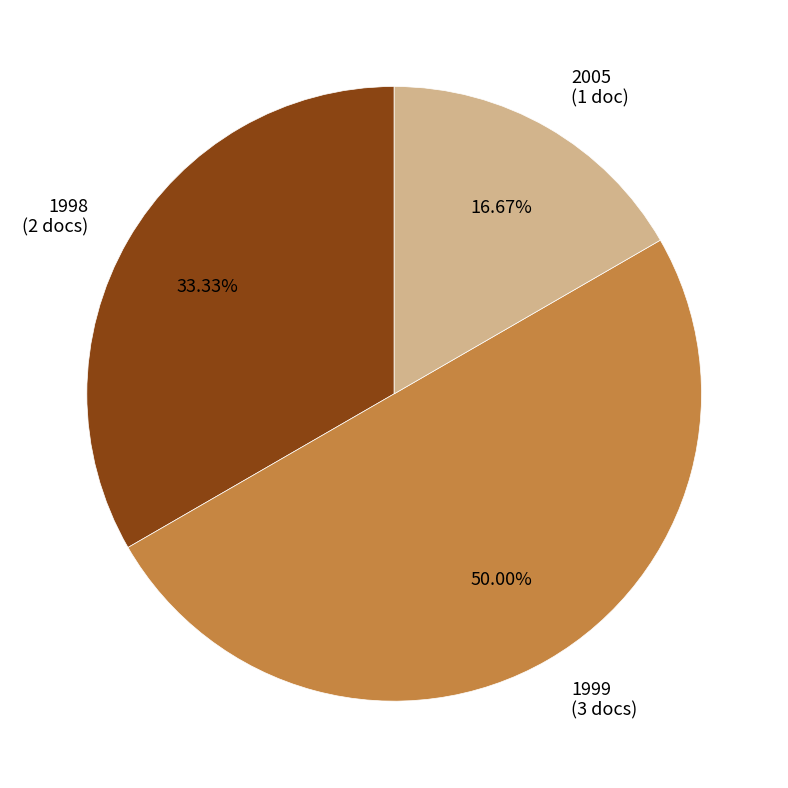

Which has a higher value, 1998 (2 docs) or 2005 (1 doc)?

1998 (2 docs)